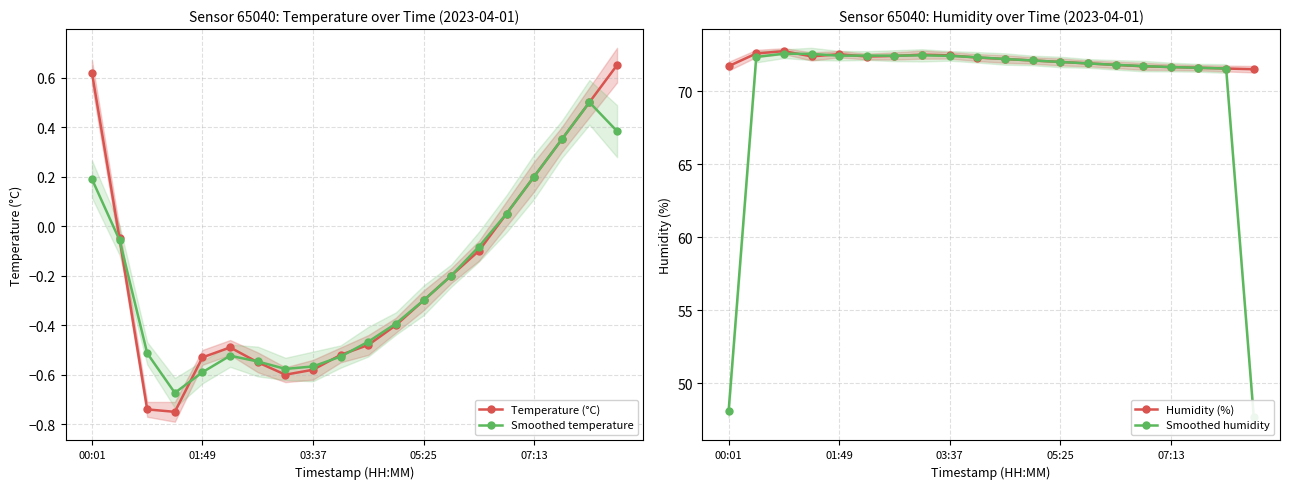

What is the value of the Smoothed humidity point at the 20th from the left?

47.7